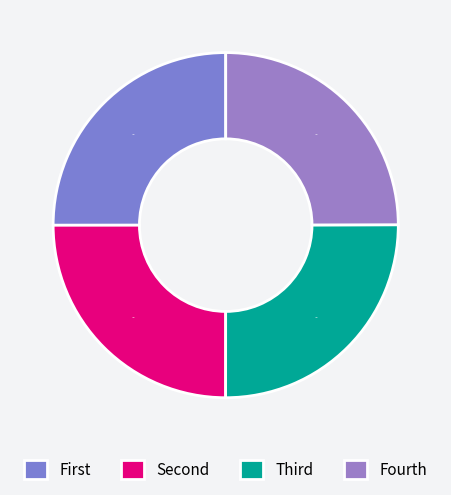

How many segments does this pie chart have?

4